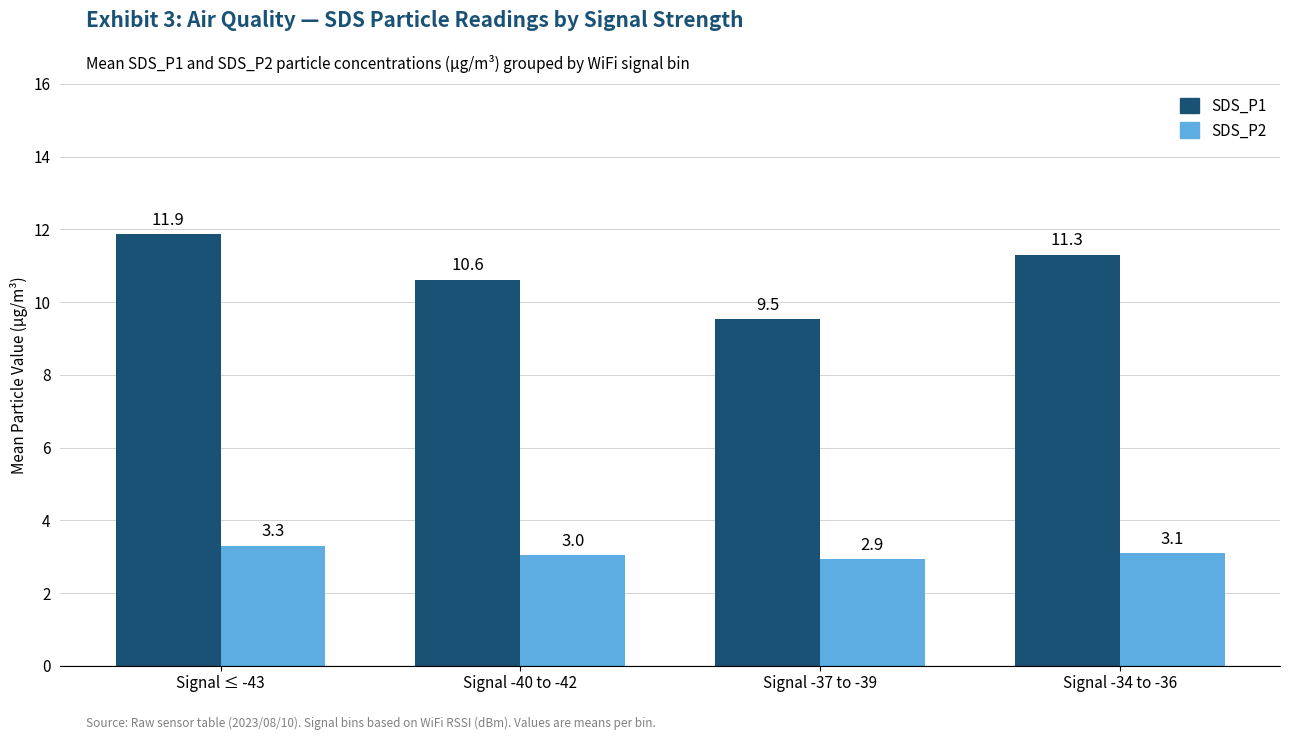

What is the greatest value displayed?

11.9